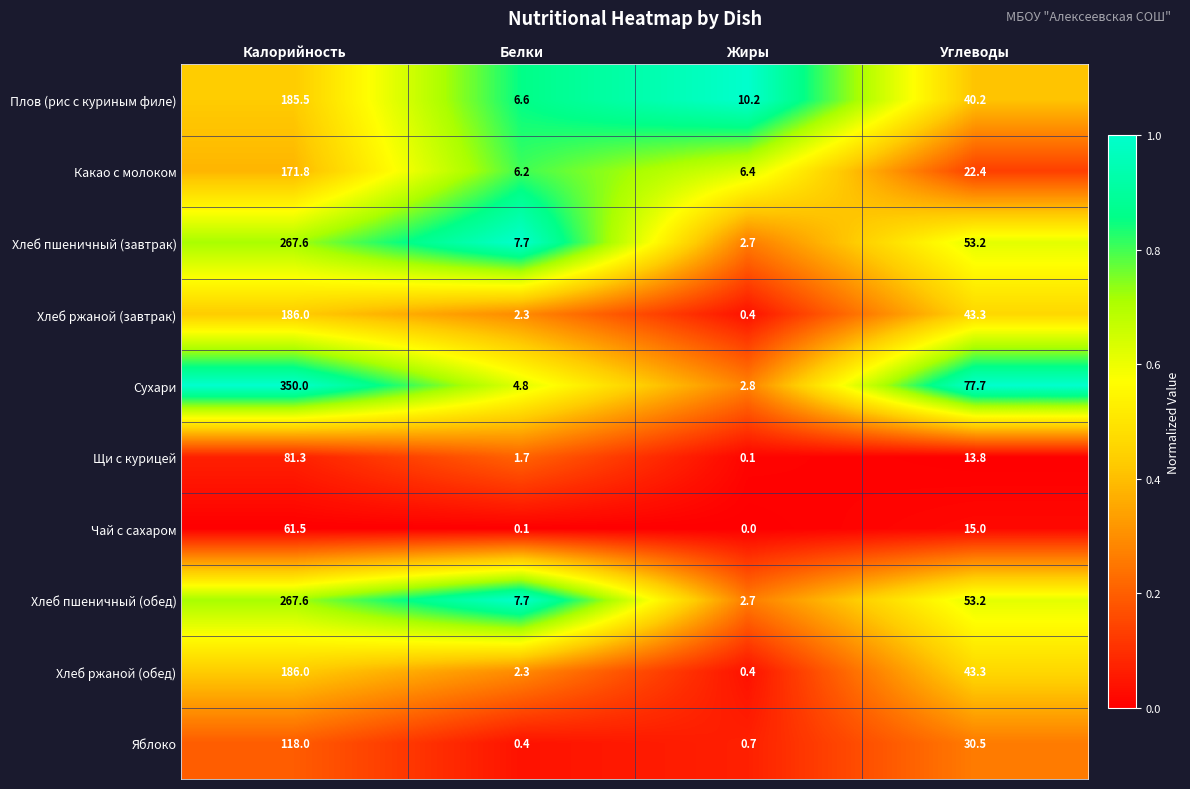

Which series changed the most between Жиры and Углеводы?

Сухари